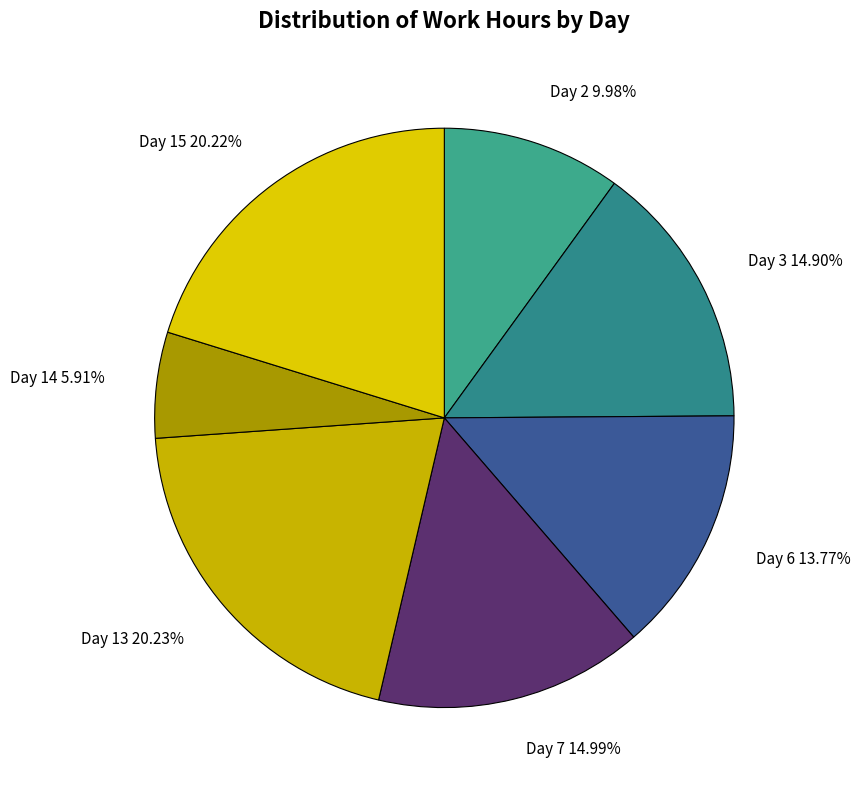

True or false: Day 14 accounts for 6% of the total.

True